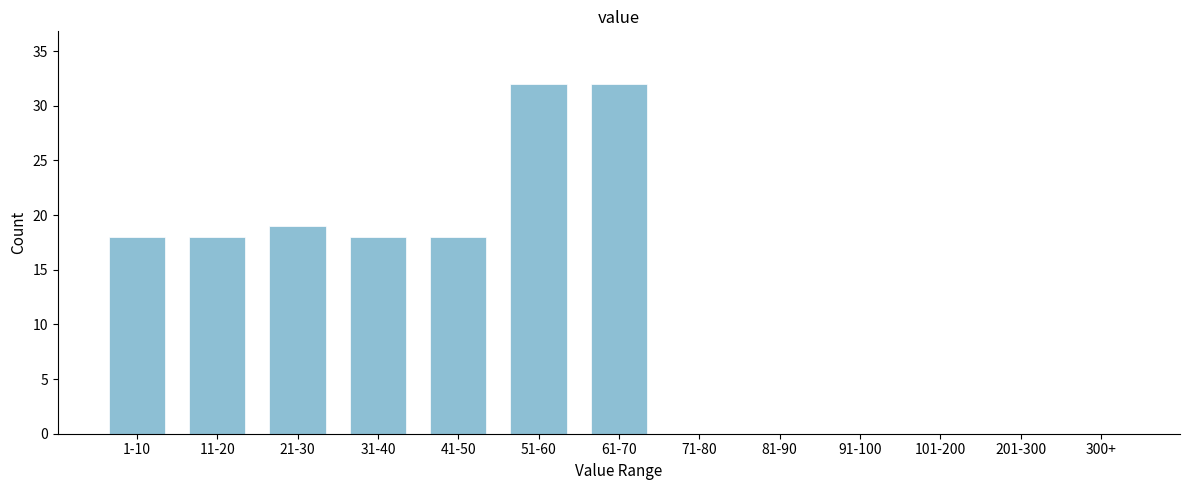

Reading right to left, list all the values displayed in this chart.

300+=0	201-300=0	101-200=0	91-100=0	81-90=0	71-80=0	61-70=32	51-60=32	41-50=18	31-40=18	21-30=19	11-20=18	1-10=18